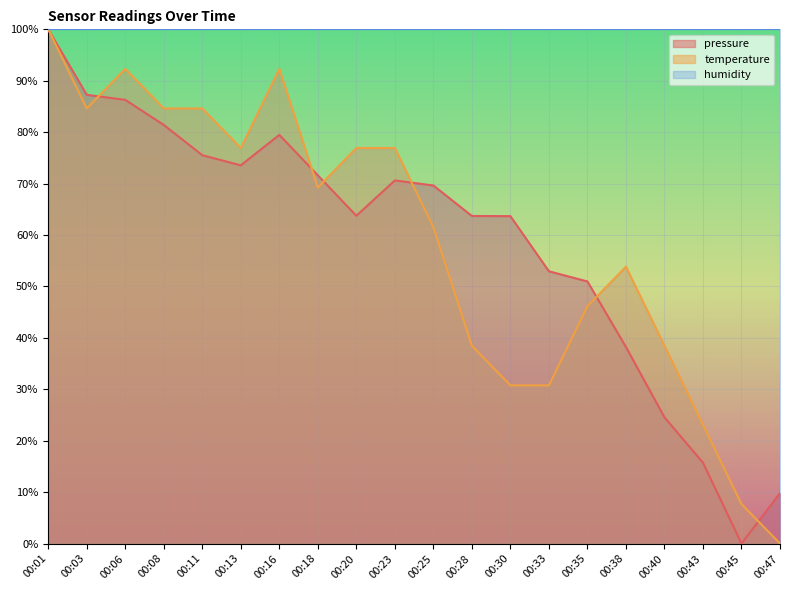

At which label does temperature reach its minimum?

00:47